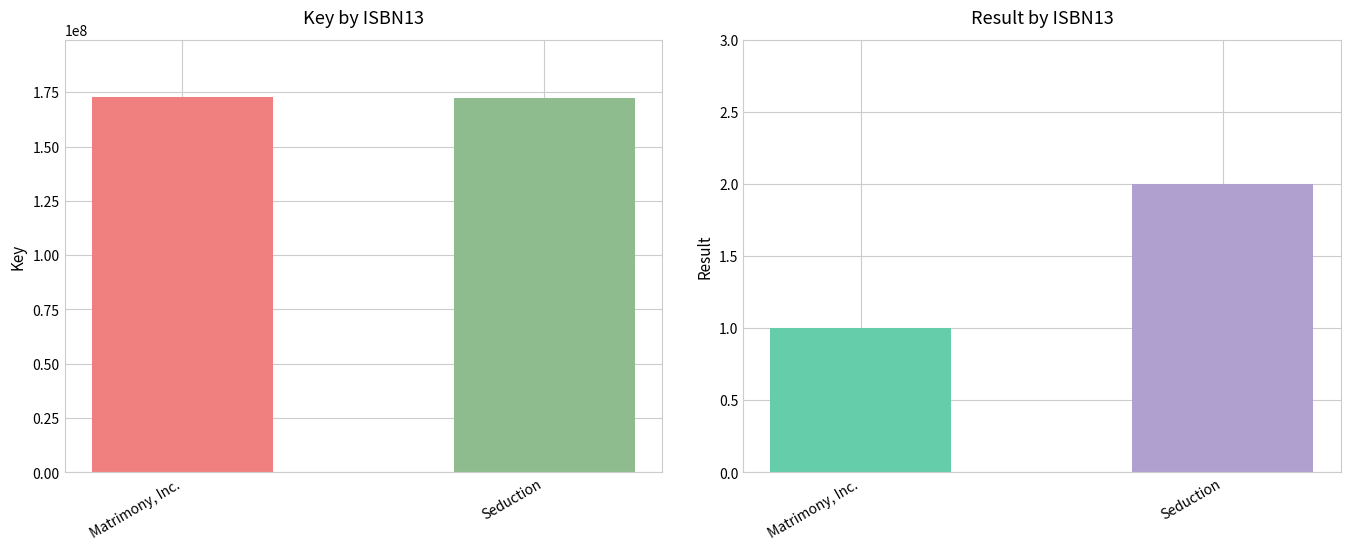

At which label does Key reach its minimum?

Seduction